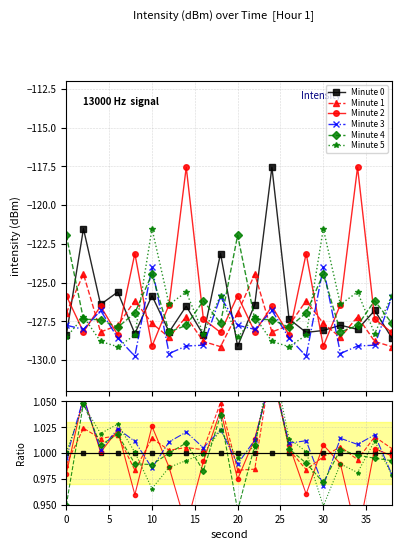

What is the value of the Minute 1 point at the 1st from the left?

1.0